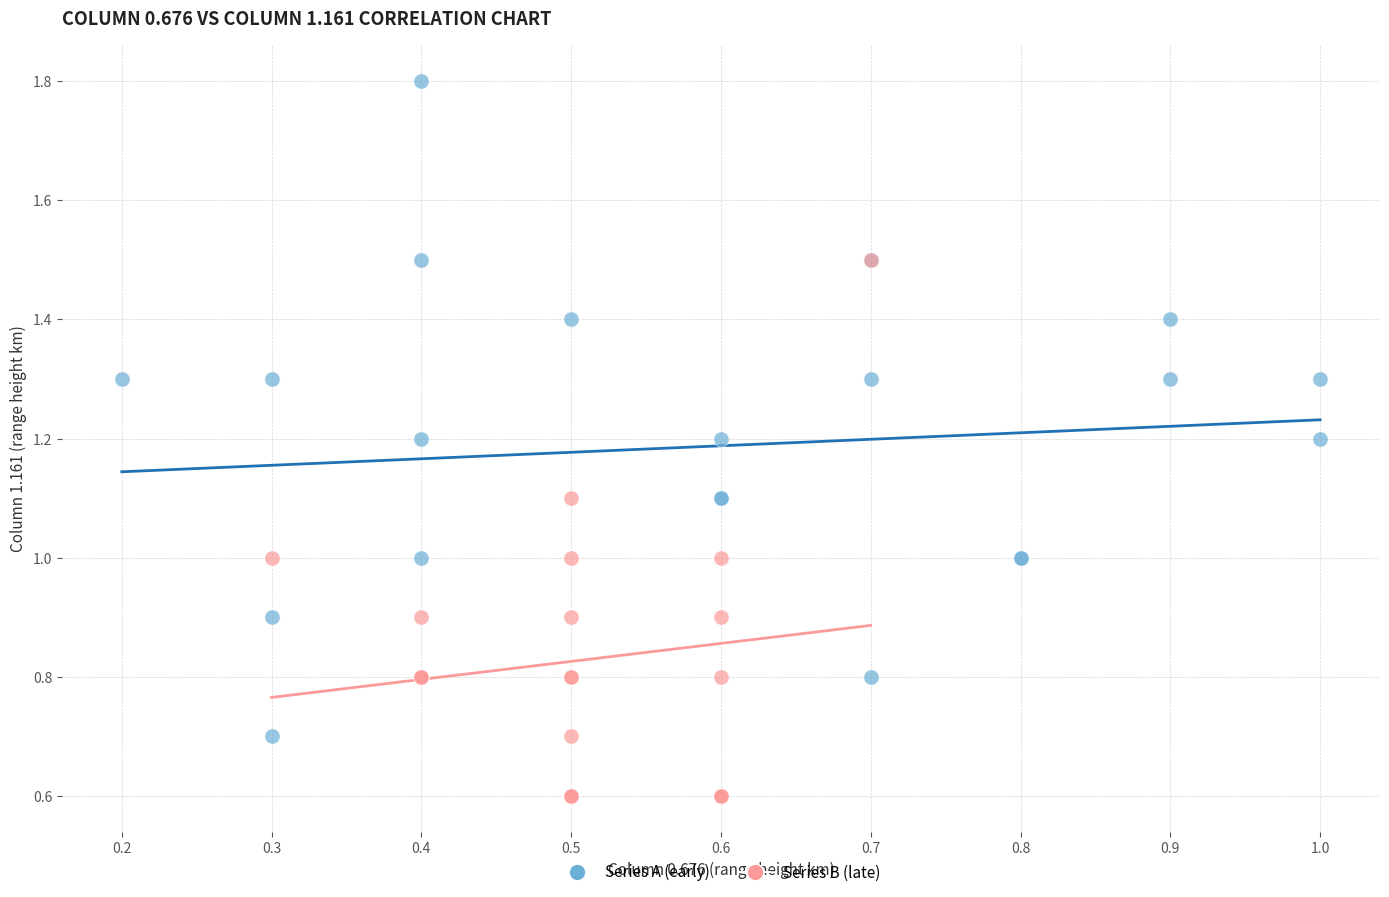

Which series contains the lowest Y value?

Series B (late)